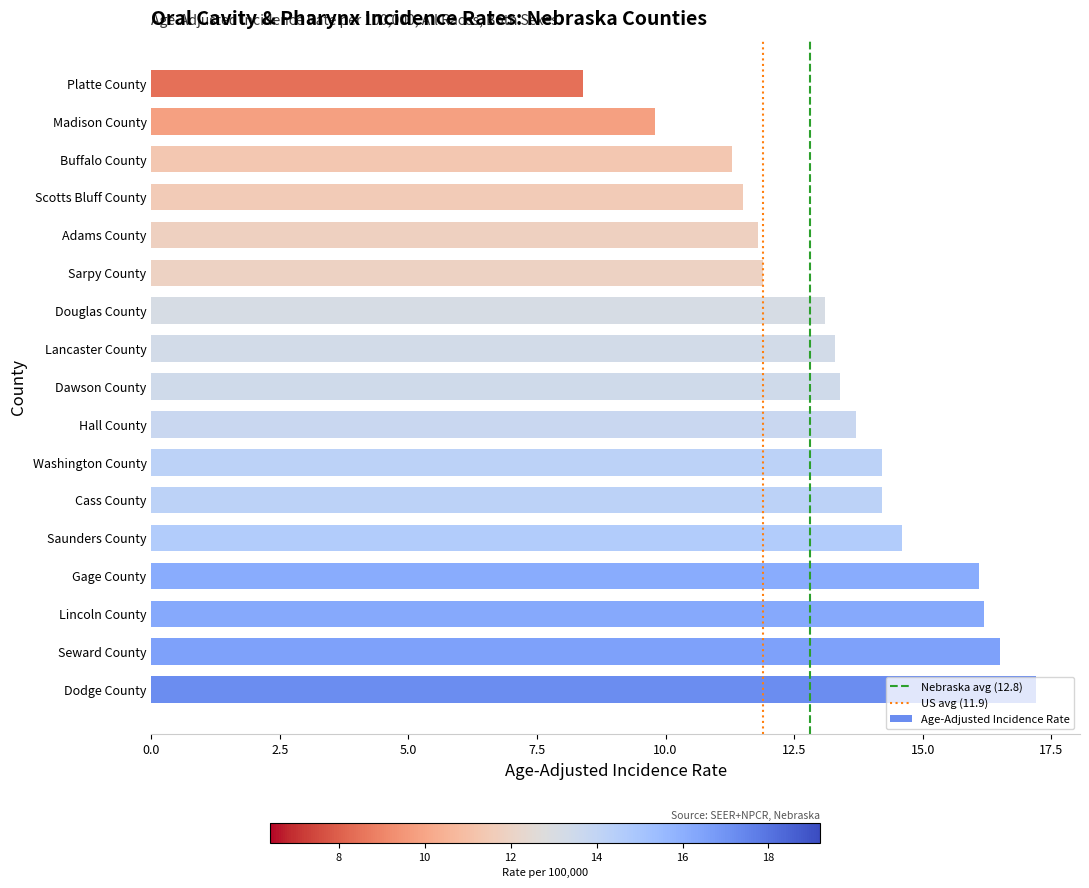

The chart shows a value of 16.1 at Gage County. True or false?

True